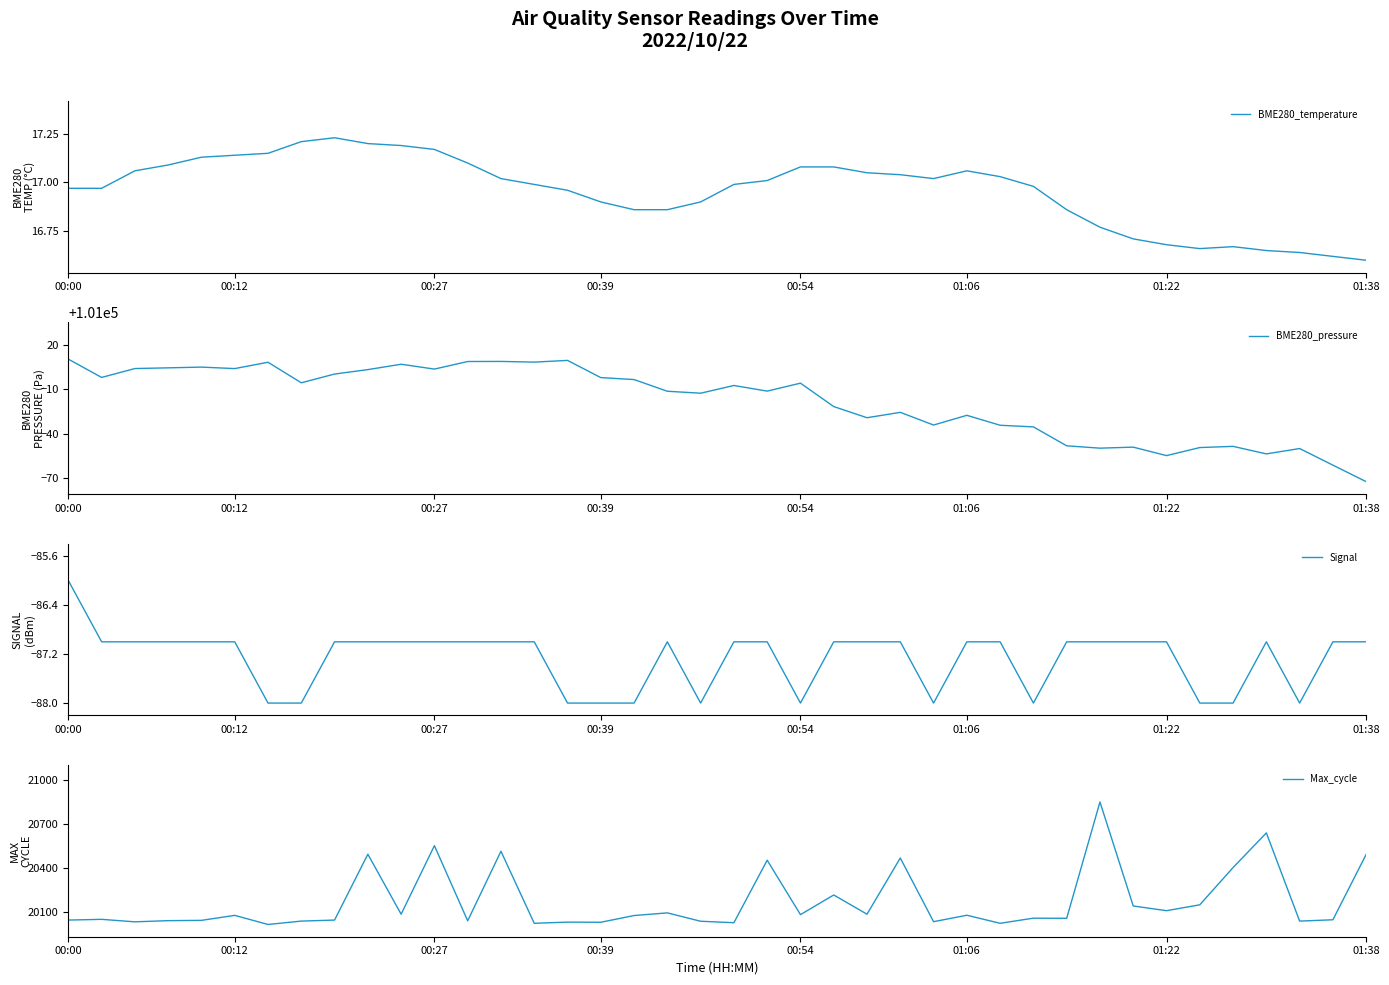

What is the total value across all series at 20?

120949.6